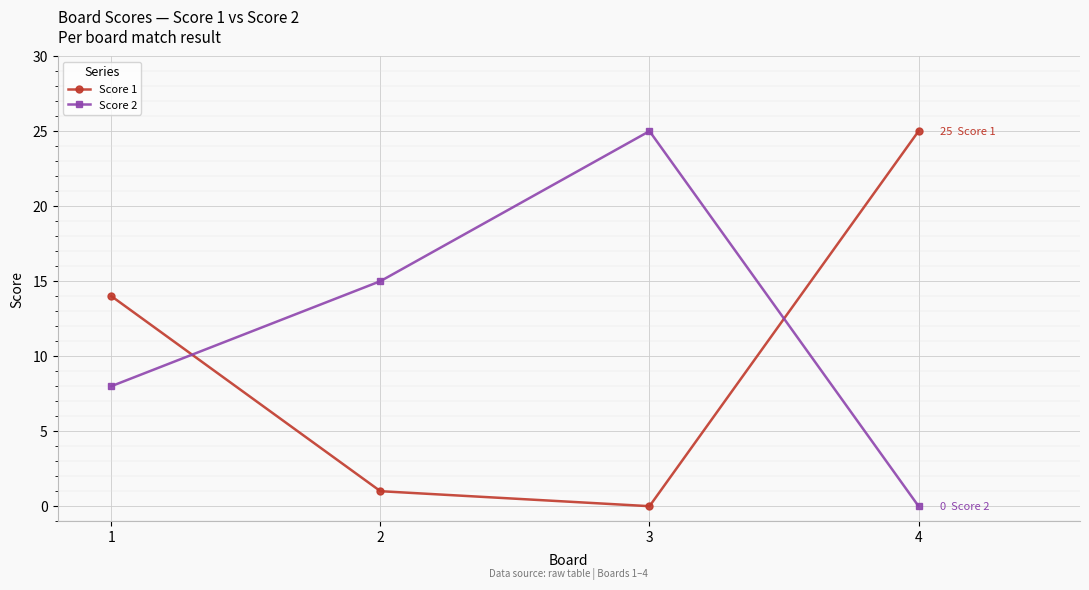

Reading left to right, what are all the values shown in this chart?

Score 1: 14	1	0	25
Score 2: 8	15	25	0